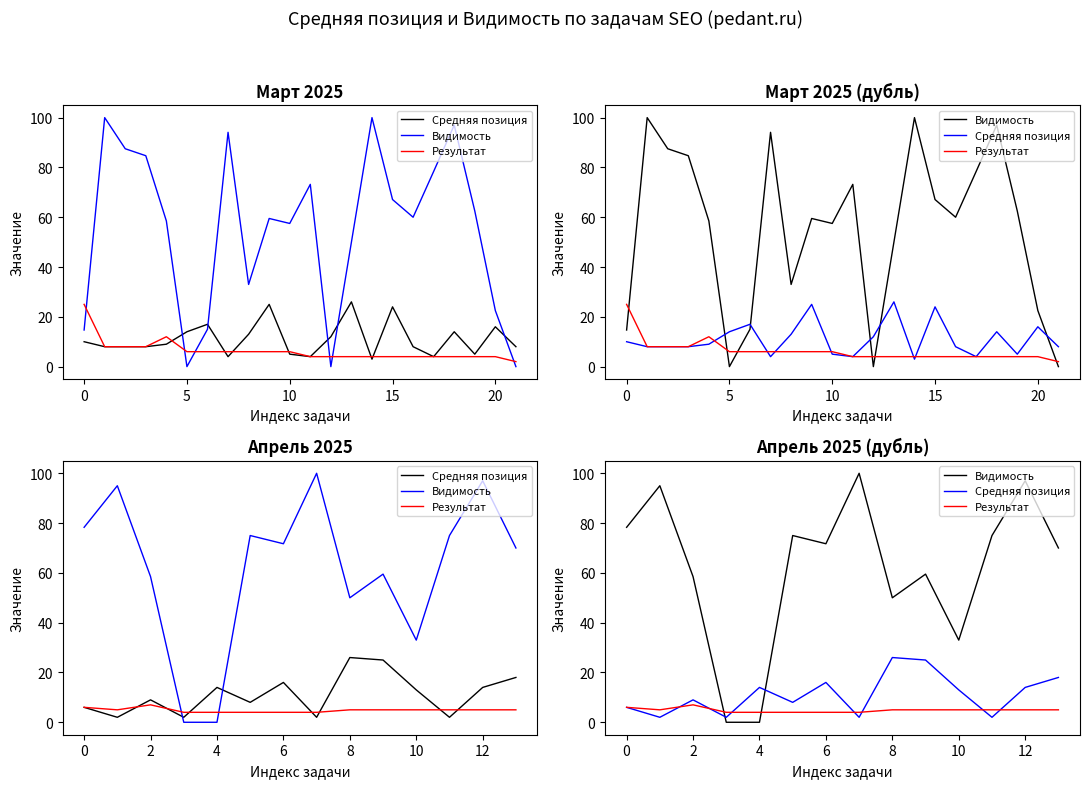

Which category has the highest value across all series?

7